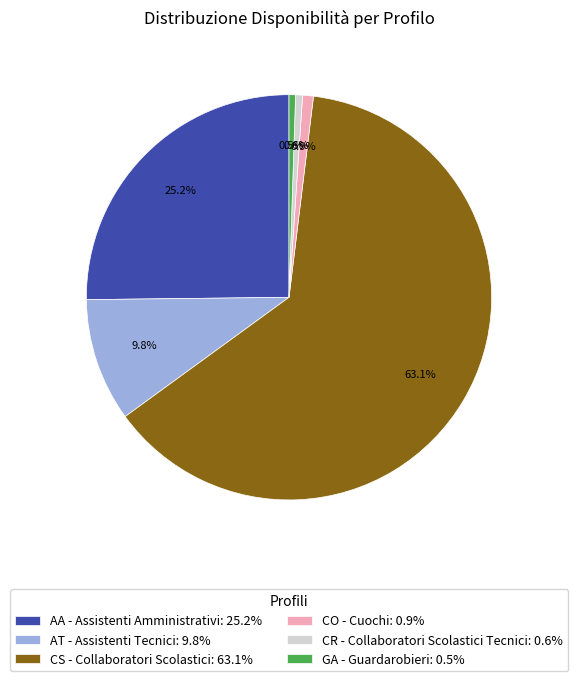

How many slices are in this pie chart?

6